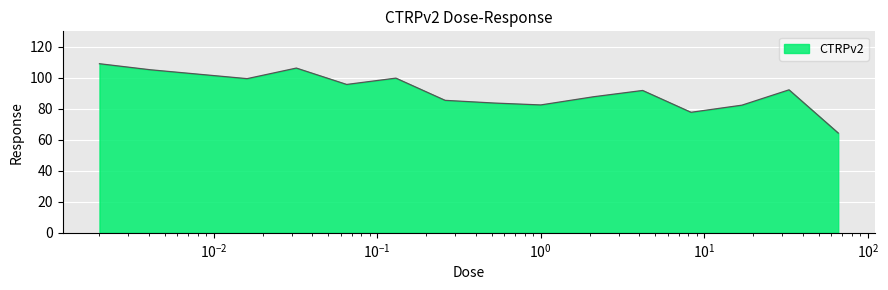

What is the greatest value displayed?

109.1